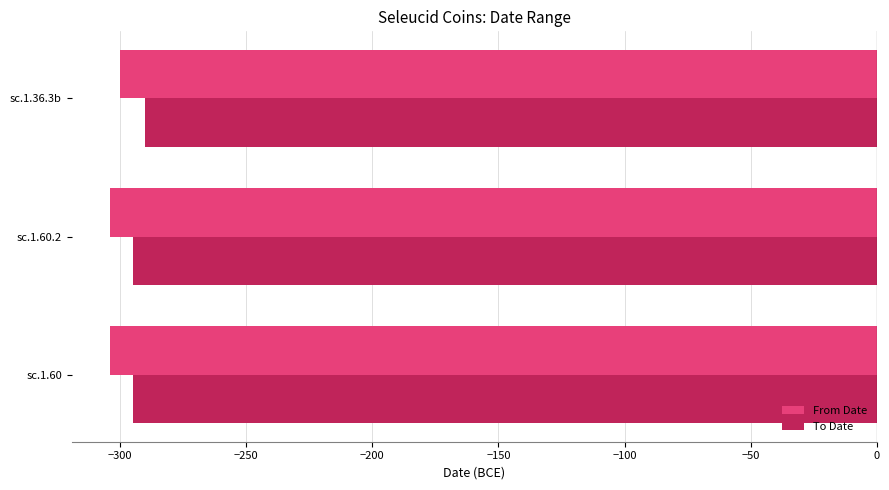

The value of To Date at sc.1.60.2 is -83. True or false?

False